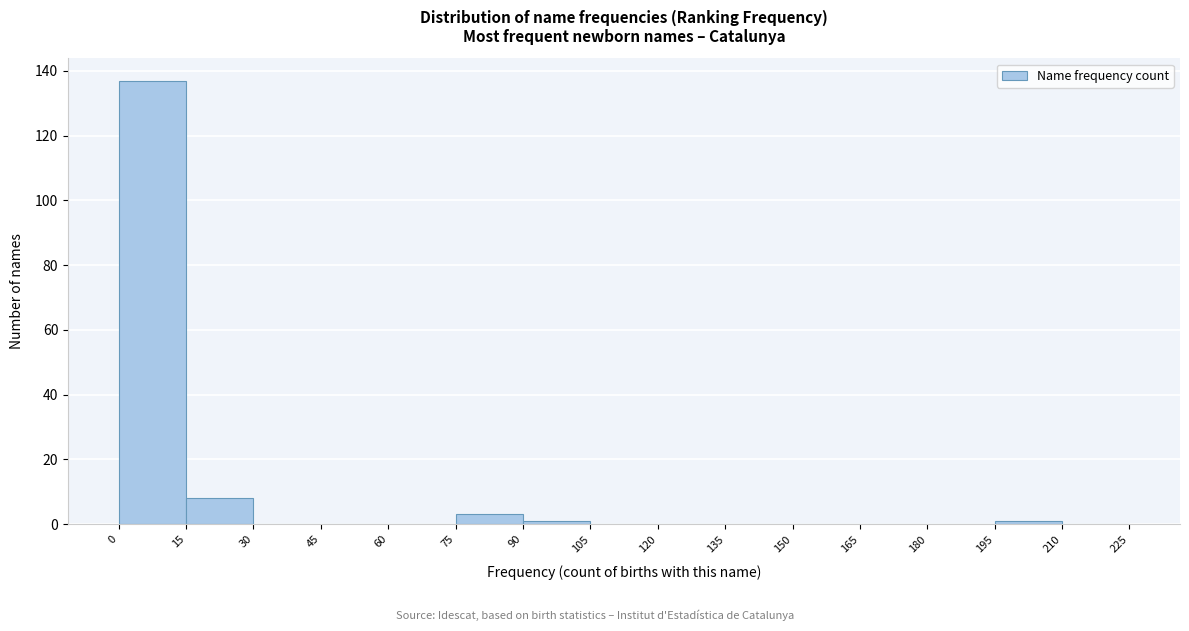

Reading left to right, list every bar in this chart as the range it spans on the x-axis followed by its height. The values are not printed on the chart, so give them approximately, as read against the axis.

0 to 15: 138
15 to 30: 8
30 to 45: 0
45 to 60: 0
60 to 75: 0
75 to 90: 4
90 to 105: under 2
105 to 120: 0
120 to 135: 0
135 to 150: 0
150 to 165: 0
165 to 180: 0
180 to 195: 0
195 to 210: under 2
210 to 225: 0